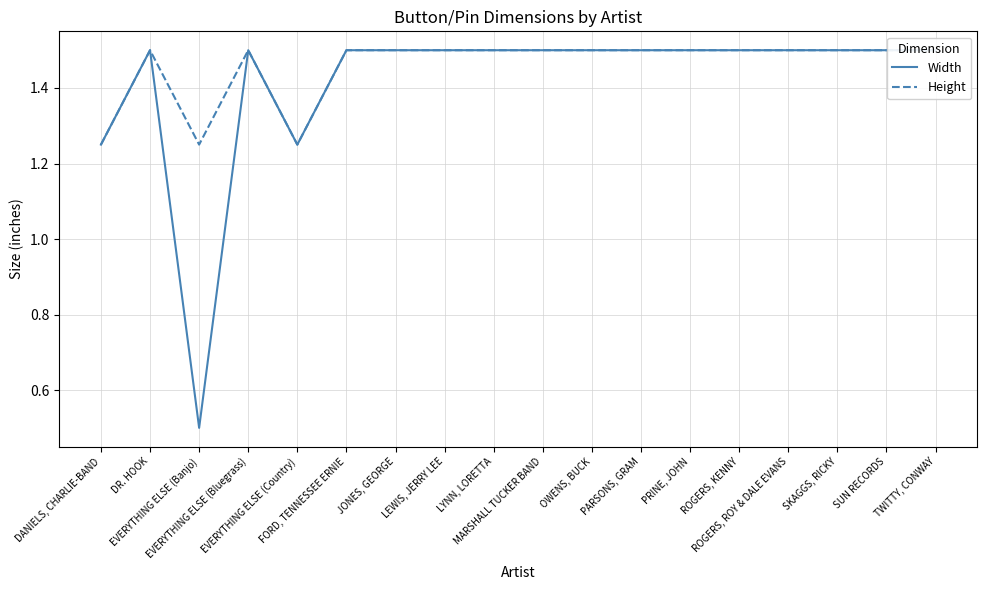

How many data points does each series have?

18